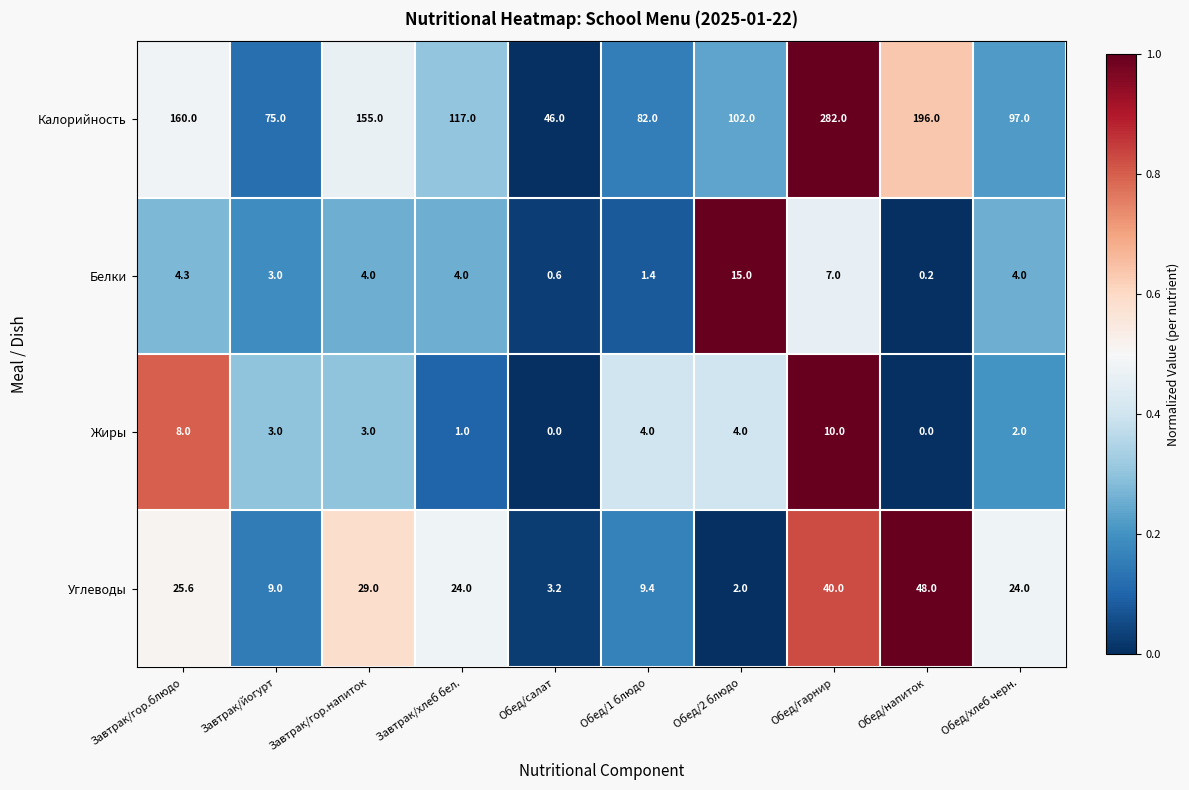

The Жиры series shows 12.7 at Завтрак/гор.блюдо. True or false?

False